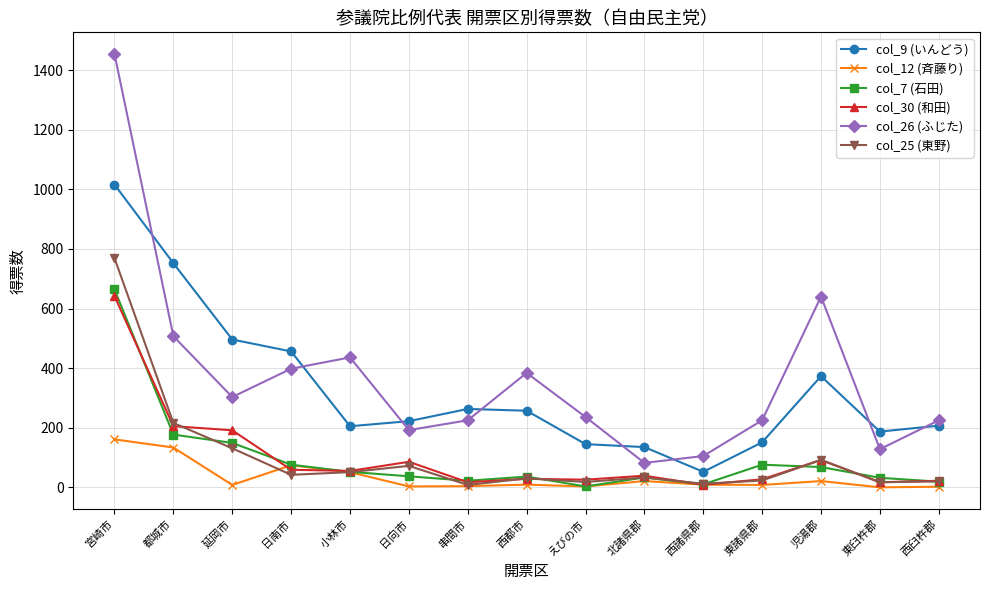

True or false: col_30 (和田) and col_26 (ふじた) intersect in this chart.

False